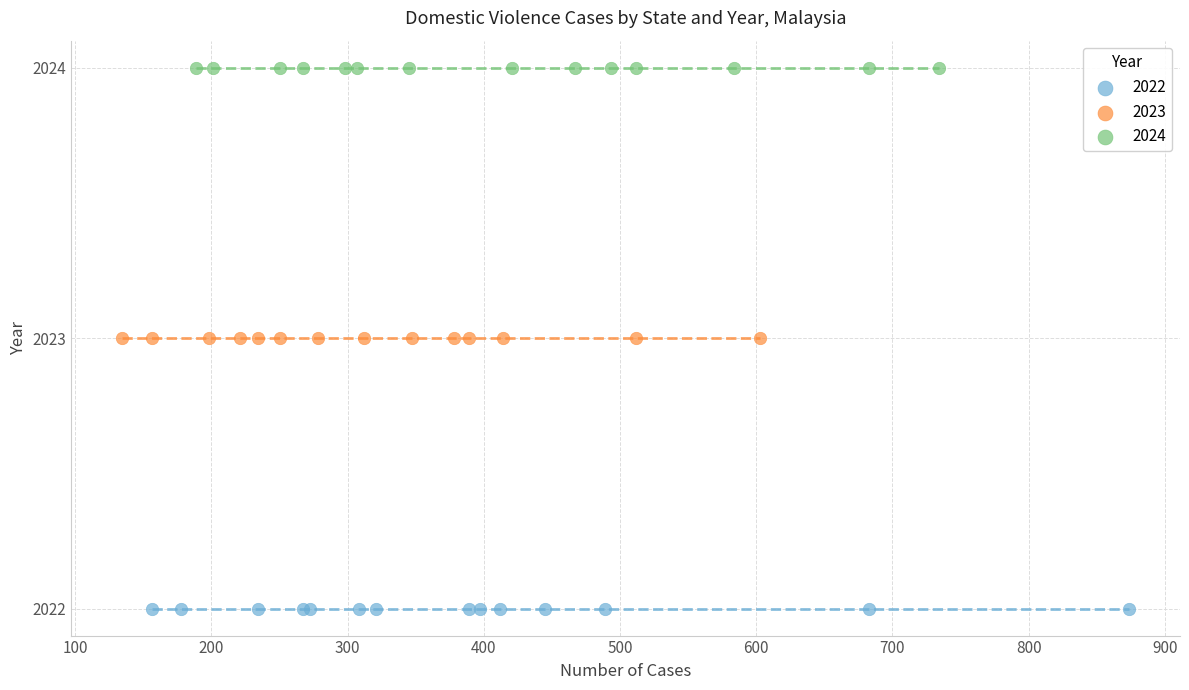

Which series contains the lowest Y value?

2022